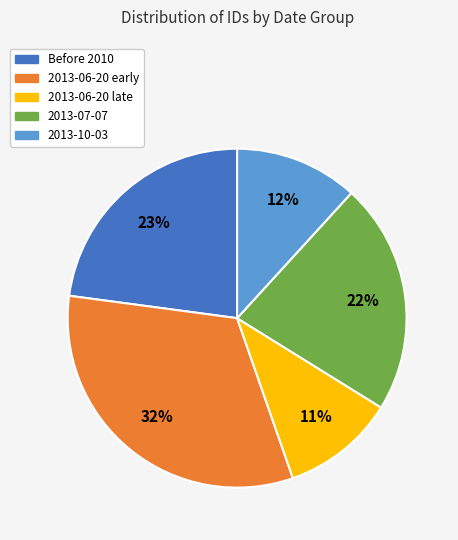

To the nearest percent, what is the average slice percentage?

20%